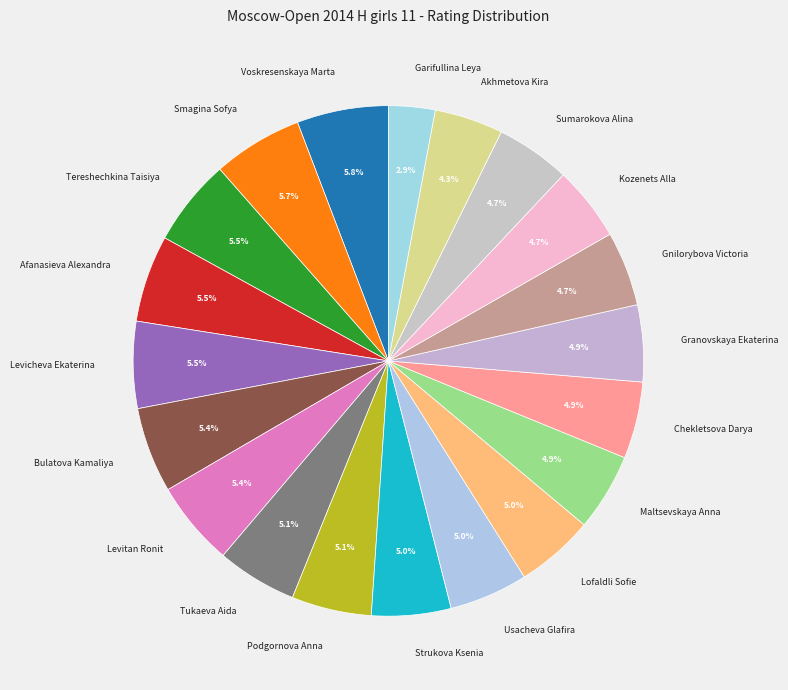

Which slice is the smallest?

Garifullina Leya